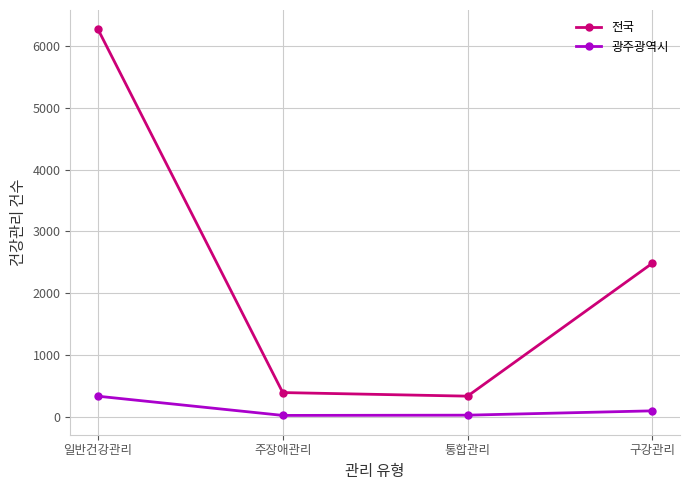

At which category does 전국 reach its first local valley?

통합관리